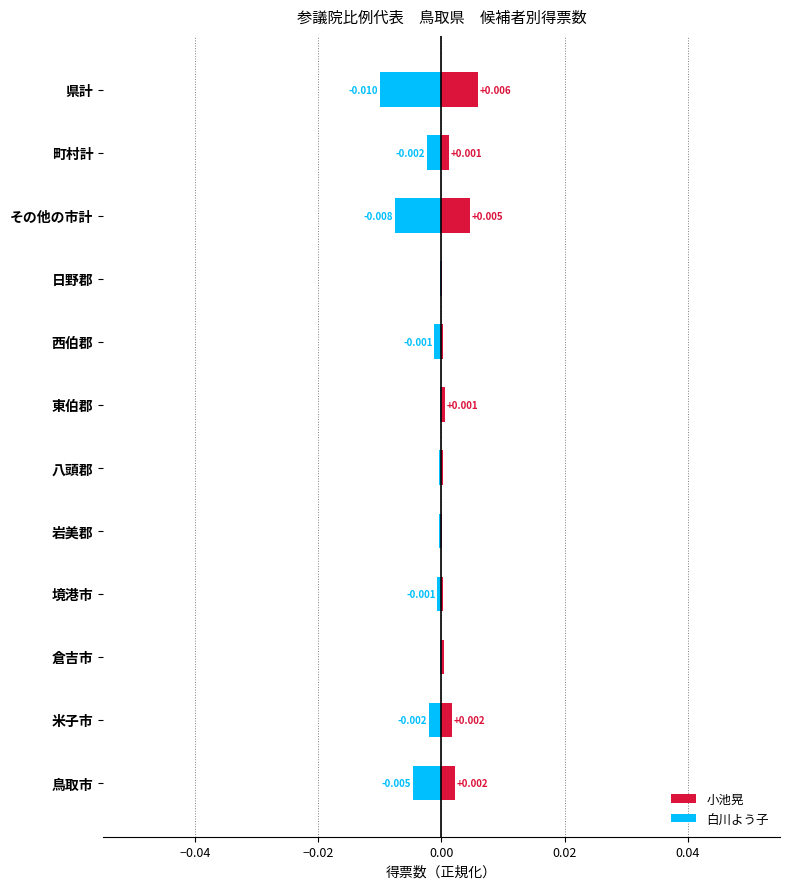

The 小池晃 series shows 0.0 at 鳥取市. True or false?

False